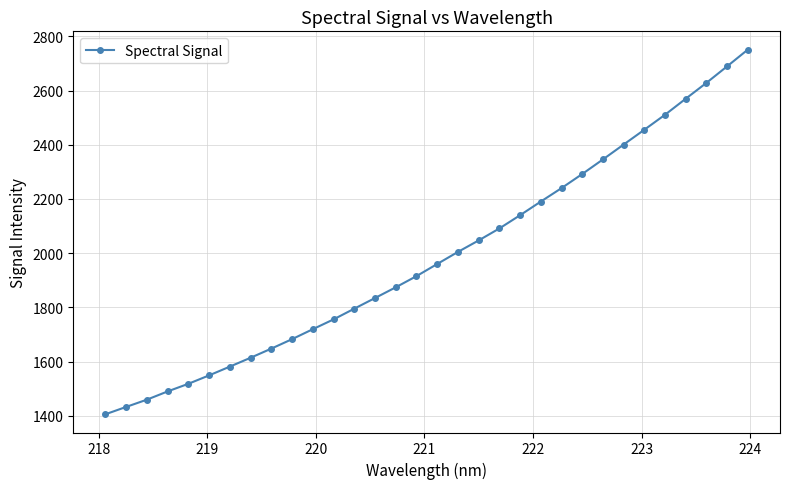

What is the average value?

1987.2